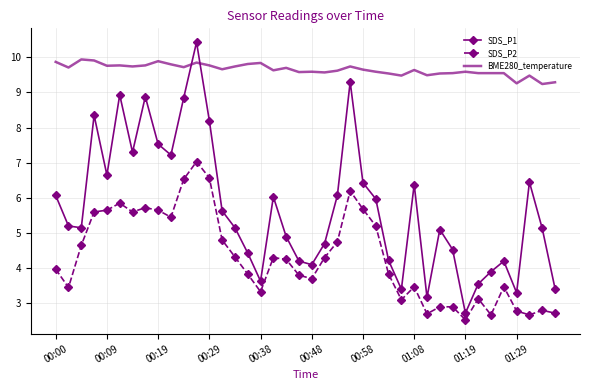

Which series has the largest total across all categories?

BME280_temperature